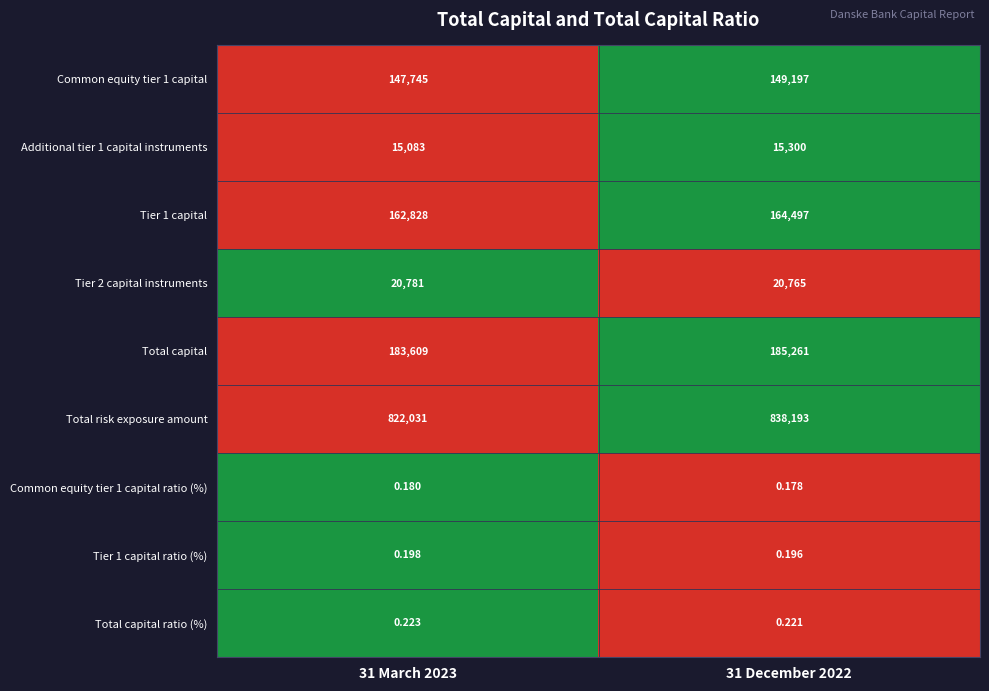

Which series has the largest total across all categories?

Total risk exposure amount